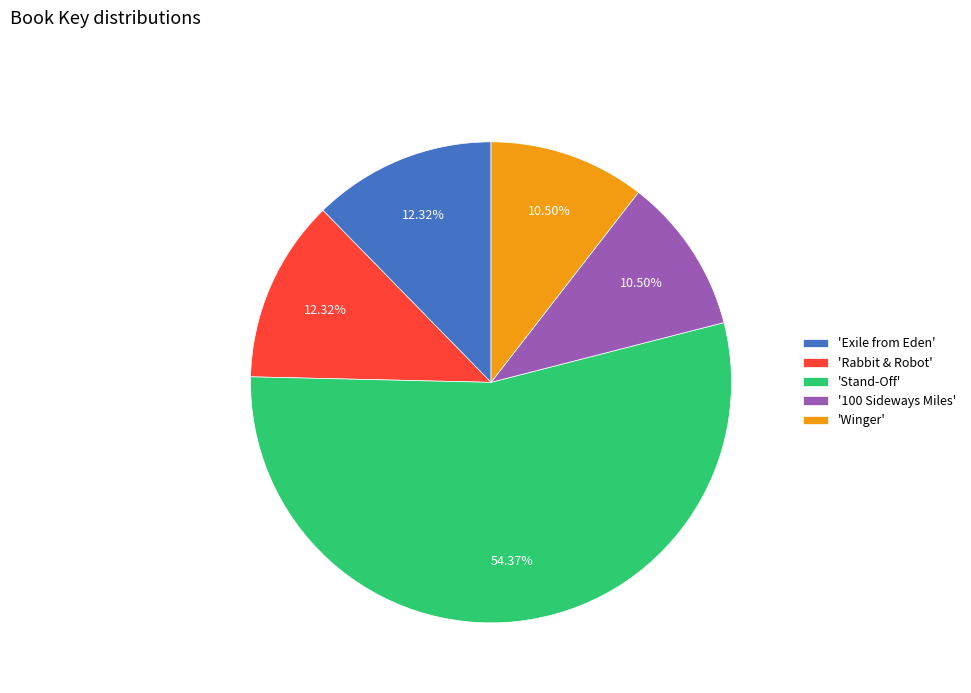

Which slice is the largest?

'Stand-Off'